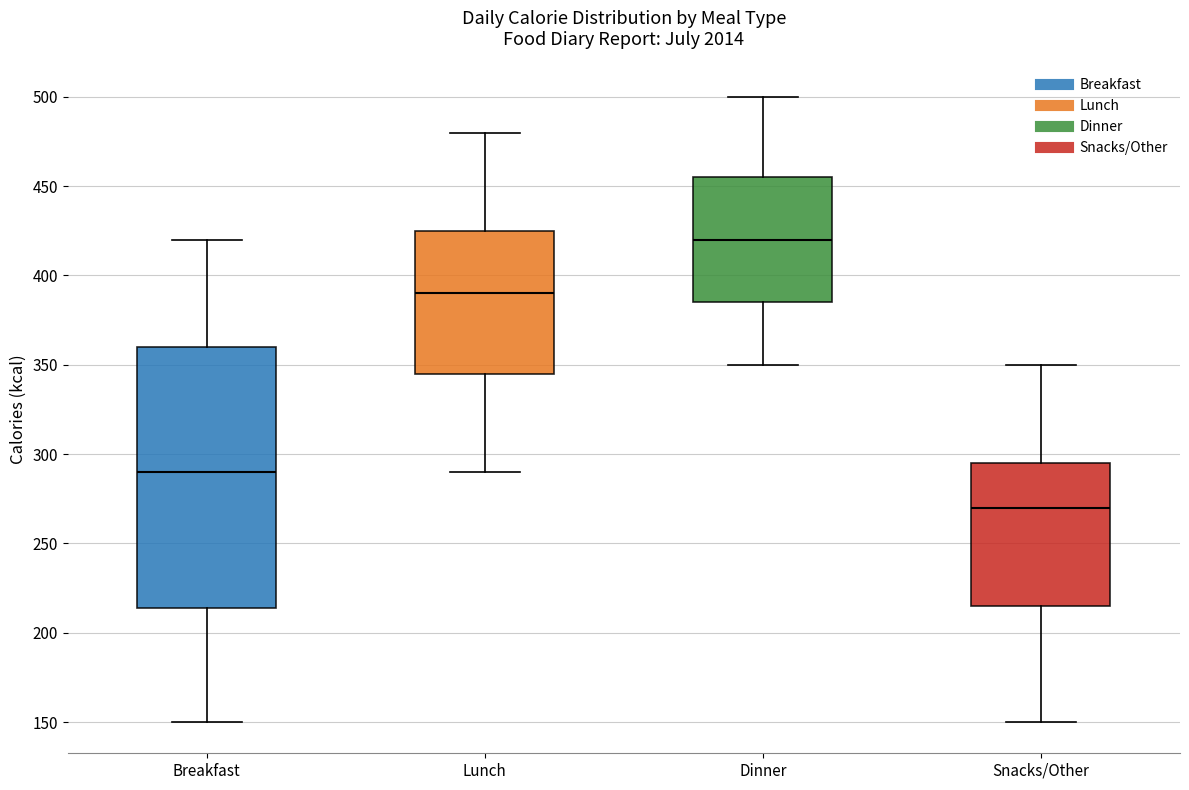

Where is the lower edge of the box for Lunch on the y-axis? The values are not printed on the chart, so give them approximately, as read against the axis.

345